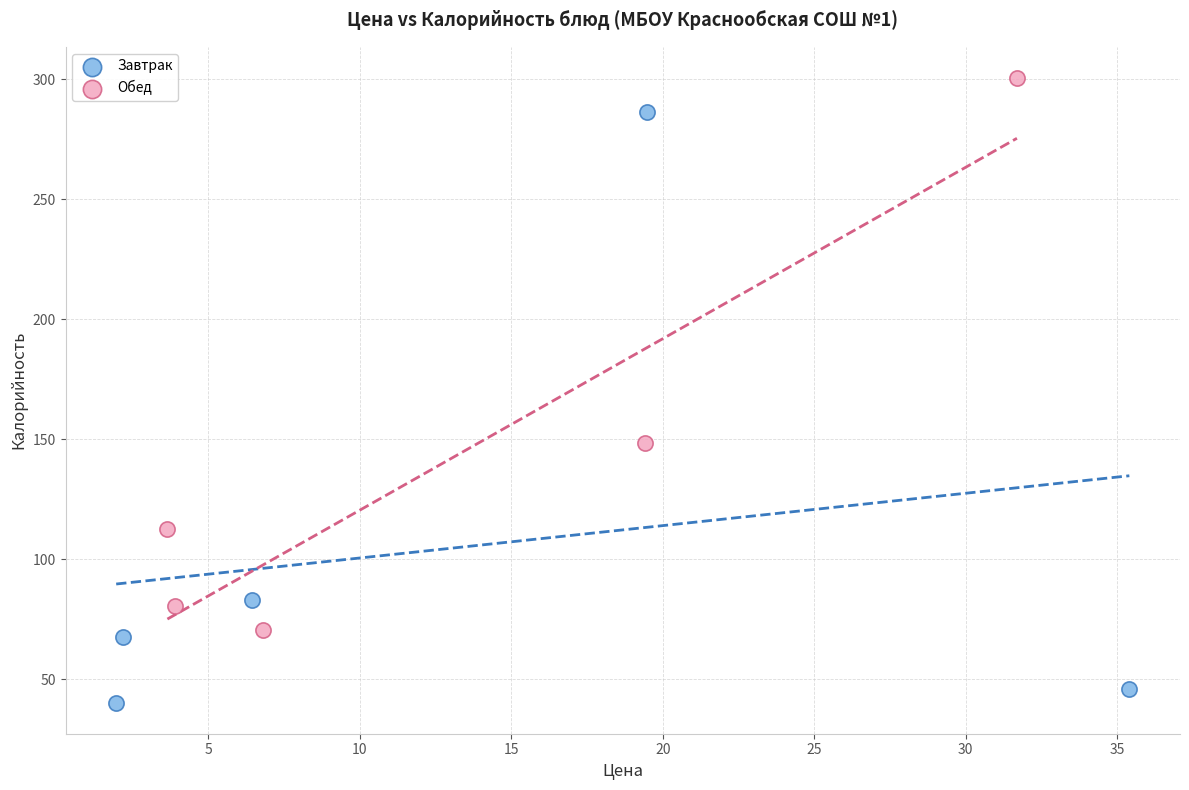

Which series has the widest spread of Y values?

Завтрак